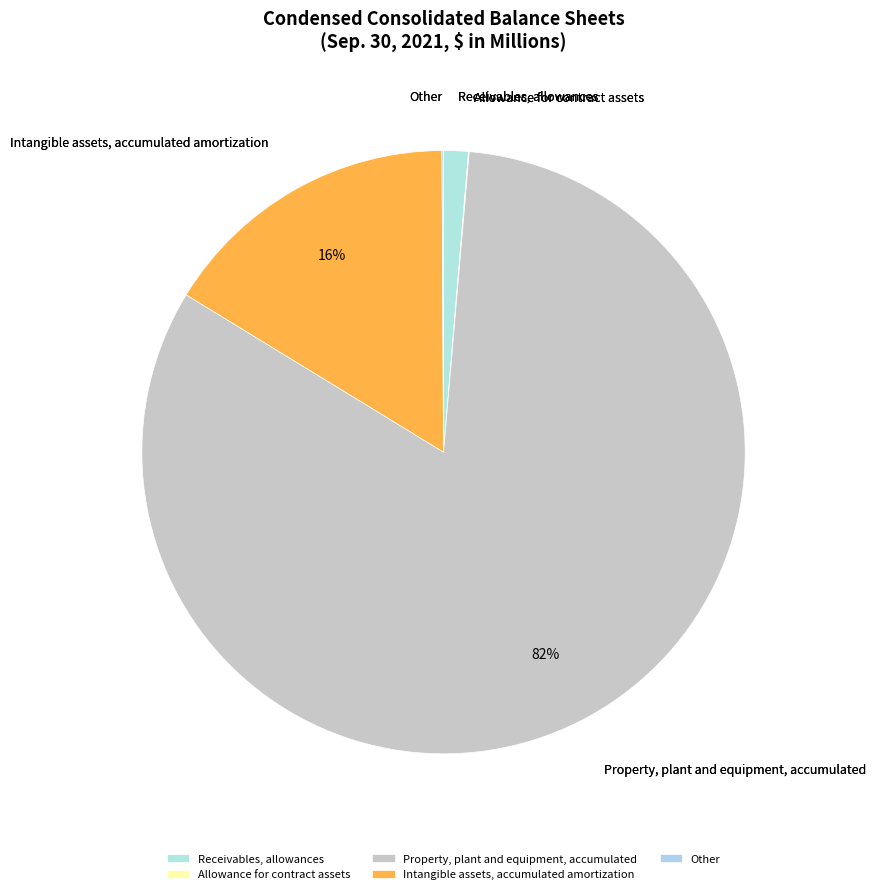

Approximately how many times larger is the value at Intangible assets, accumulated amortization compared to Property, plant and equipment, accumulated?

0.2